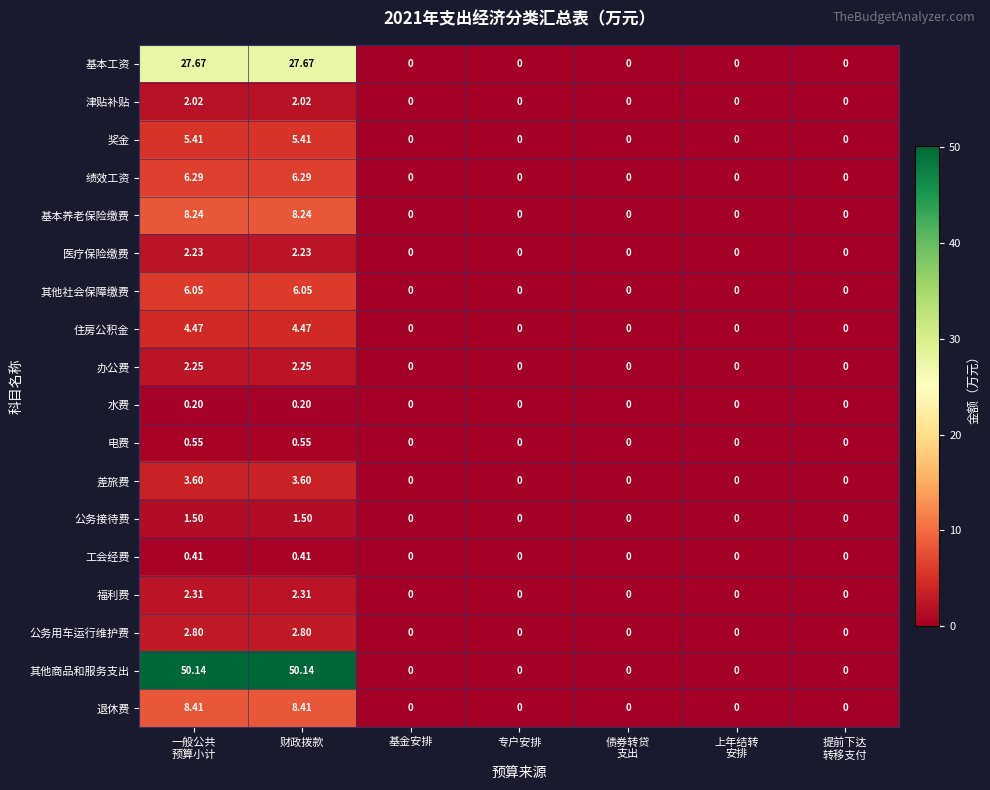

List the series in order of their peak value, lowest first.

水费, 工会经费, 电费, 公务接待费, 津贴补贴, 医疗保险缴费, 办公费, 福利费, 公务用车运行维护费, 差旅费, 住房公积金, 奖金, 其他社会保障缴费, 绩效工资, 基本养老保险缴费, 退休费, 基本工资, 其他商品和服务支出